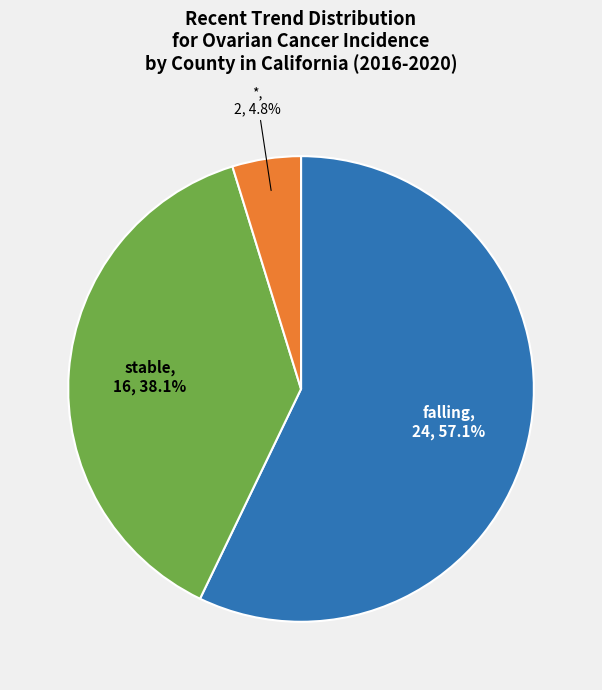

What is the smallest slice in the pie chart?

*